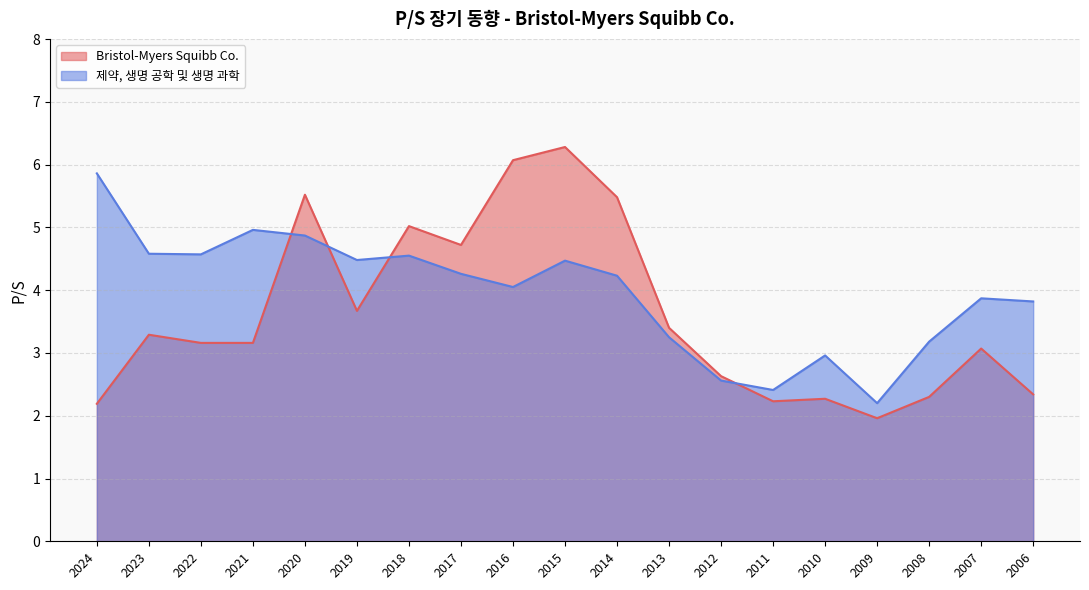

Where does the Bristol-Myers Squibb Co. series first go above 3?

2023